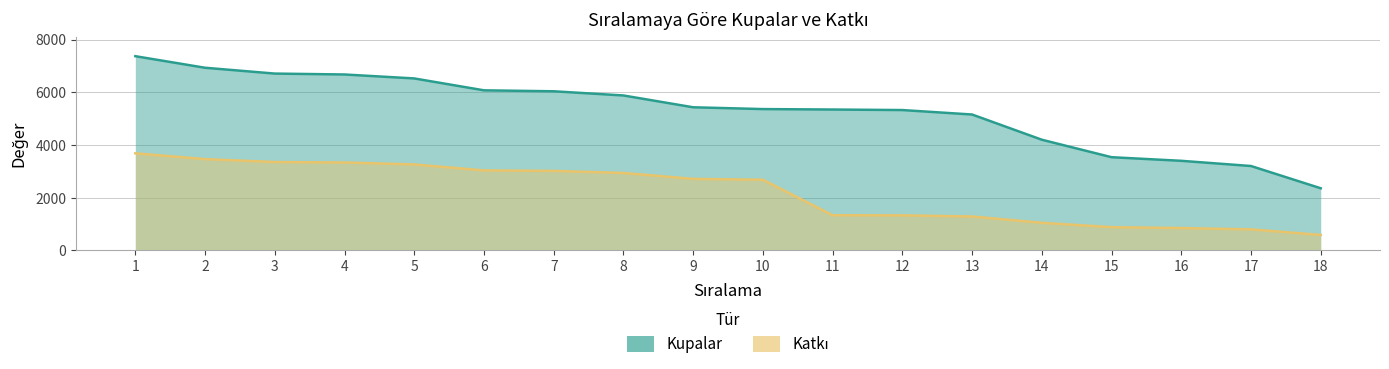

List the labels in order of Katkı value, largest first.

1, 2, 3, 4, 5, 6, 7, 8, 9, 10, 11, 12, 13, 14, 15, 16, 17, 18